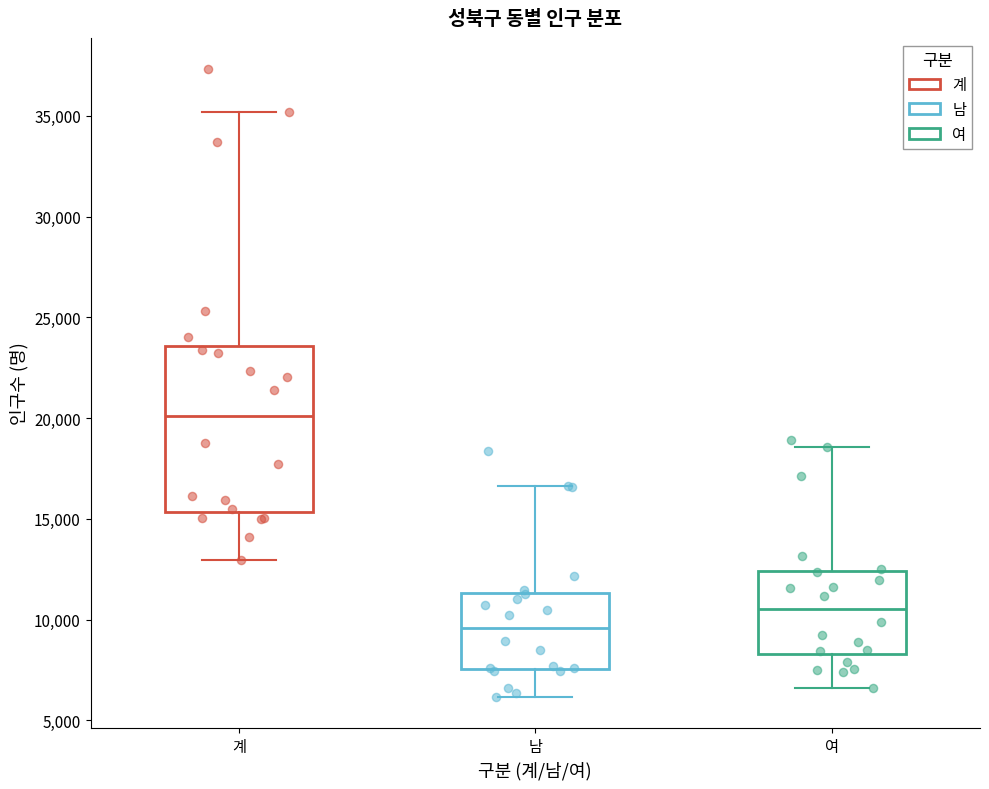

Which box has the lowest median line?

남